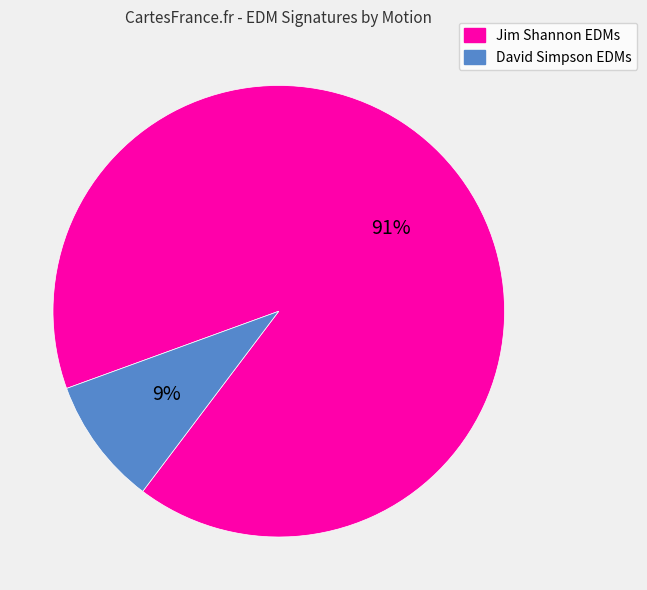

Which has a higher value, David Simpson EDMs or Jim Shannon EDMs?

Jim Shannon EDMs